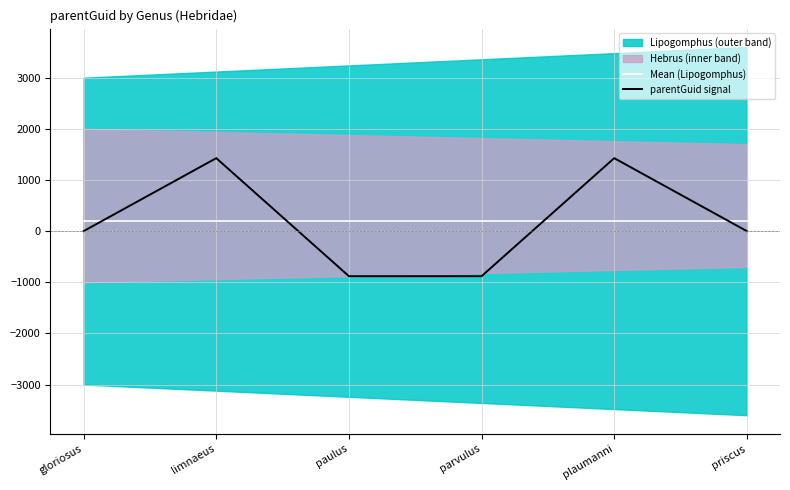

Is it true that parentGuid signal equals -1353.4 at paulus?

False